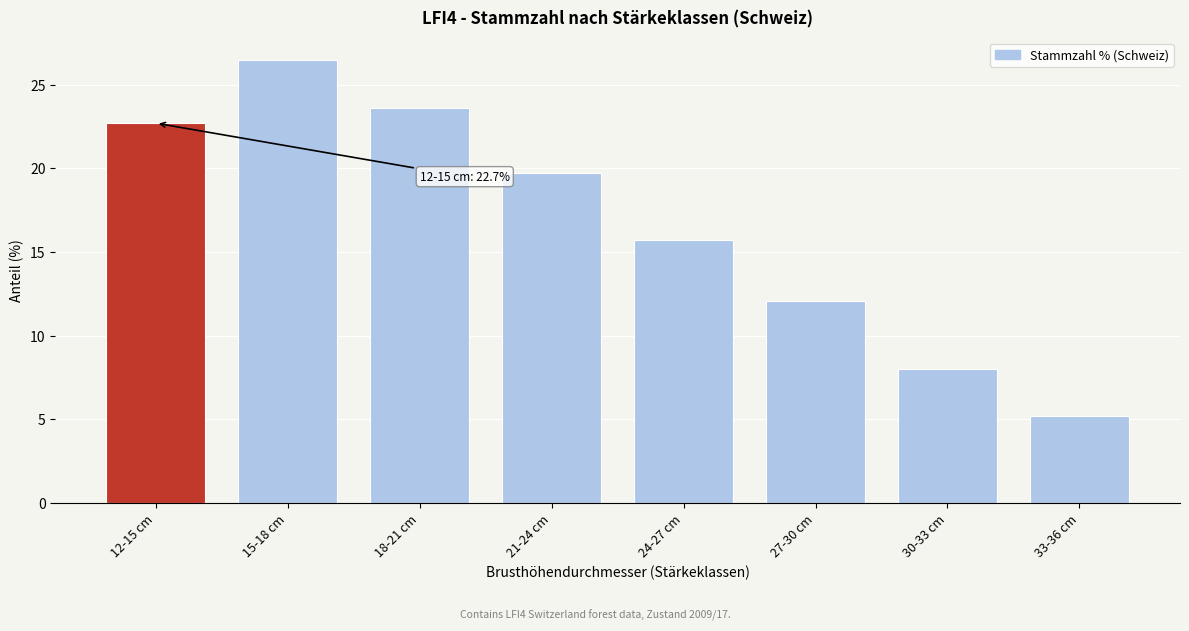

Reading left to right, list all the values displayed in this chart.

12-15 cm=22.7	15-18 cm=26.5	18-21 cm=23.6	21-24 cm=19.7	24-27 cm=15.7	27-30 cm=12.1	30-33 cm=8.0	33-36 cm=5.2